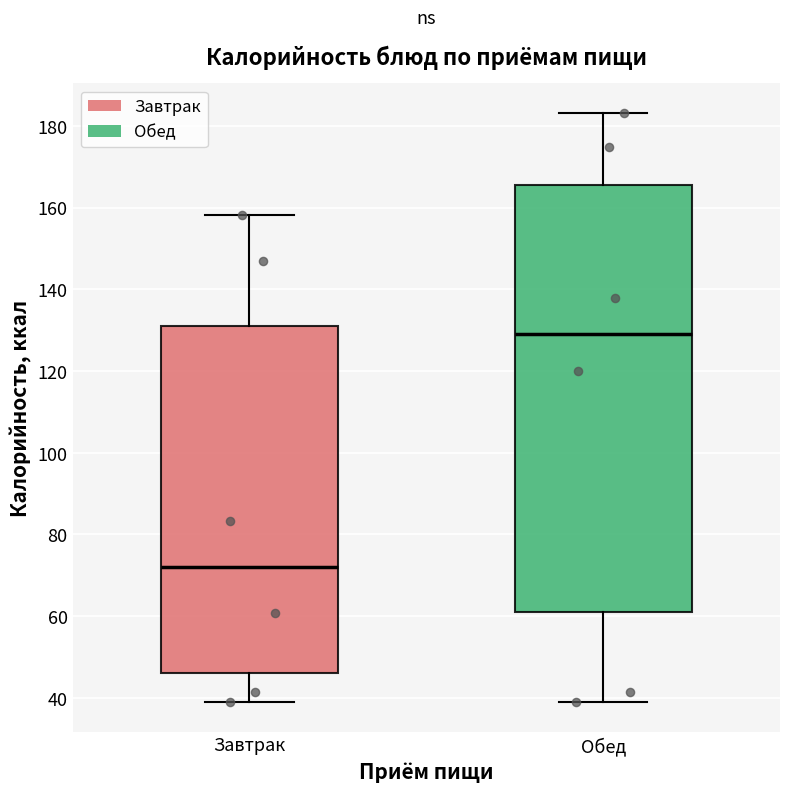

Reading left to right, transcribe this box plot: for each box, give where its median line is, the range the box spans, and where its two whiskers end, as read against the y-axis. The values are not printed on the chart, so give them approximately, as read against the axis.

Завтрак: median 72, box 46 to 132, whiskers 38 to 158
Обед: median 130, box 62 to 166, whiskers 38 to 184